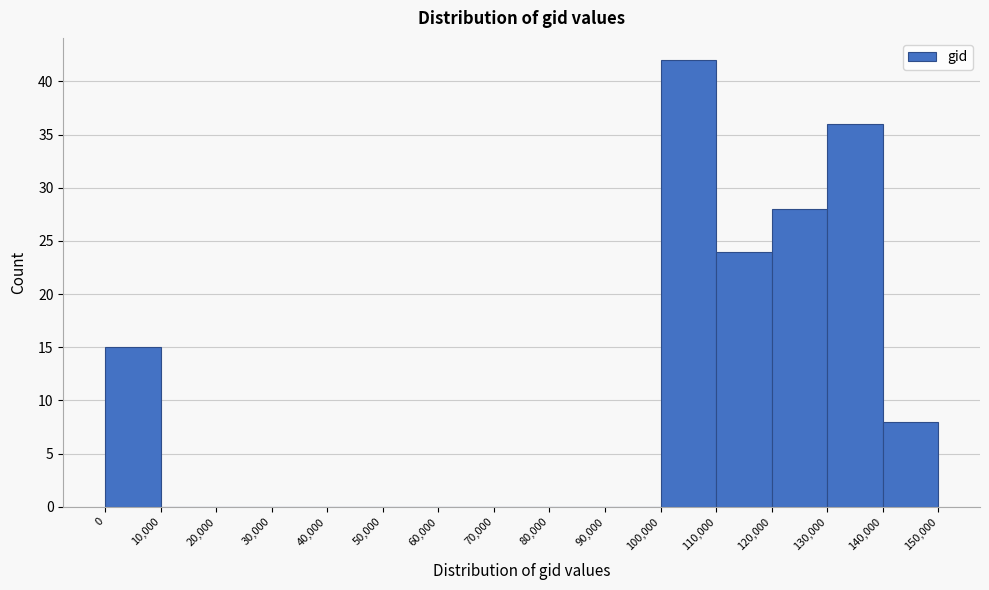

What is the height of the bar covering 0 to 10,000 on the x-axis? The values are not printed on the chart, so give them approximately, as read against the axis.

15